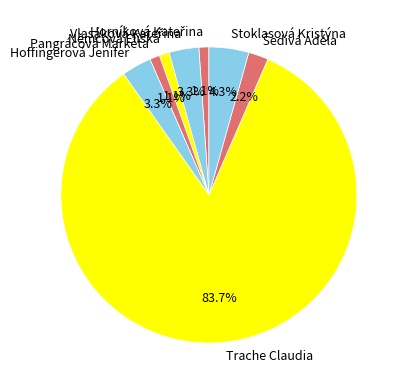

Is it true that Trache Claudia is 84% of the pie?

True